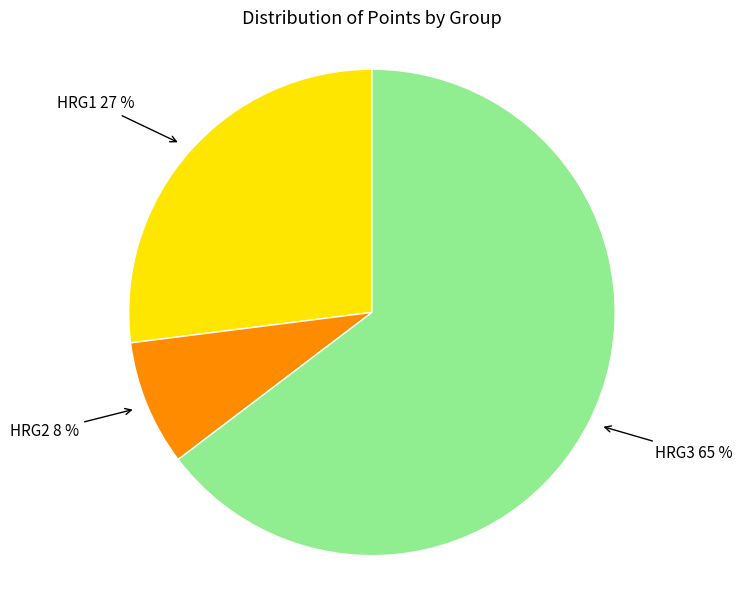

To the nearest percent, what is the average slice percentage?

33%